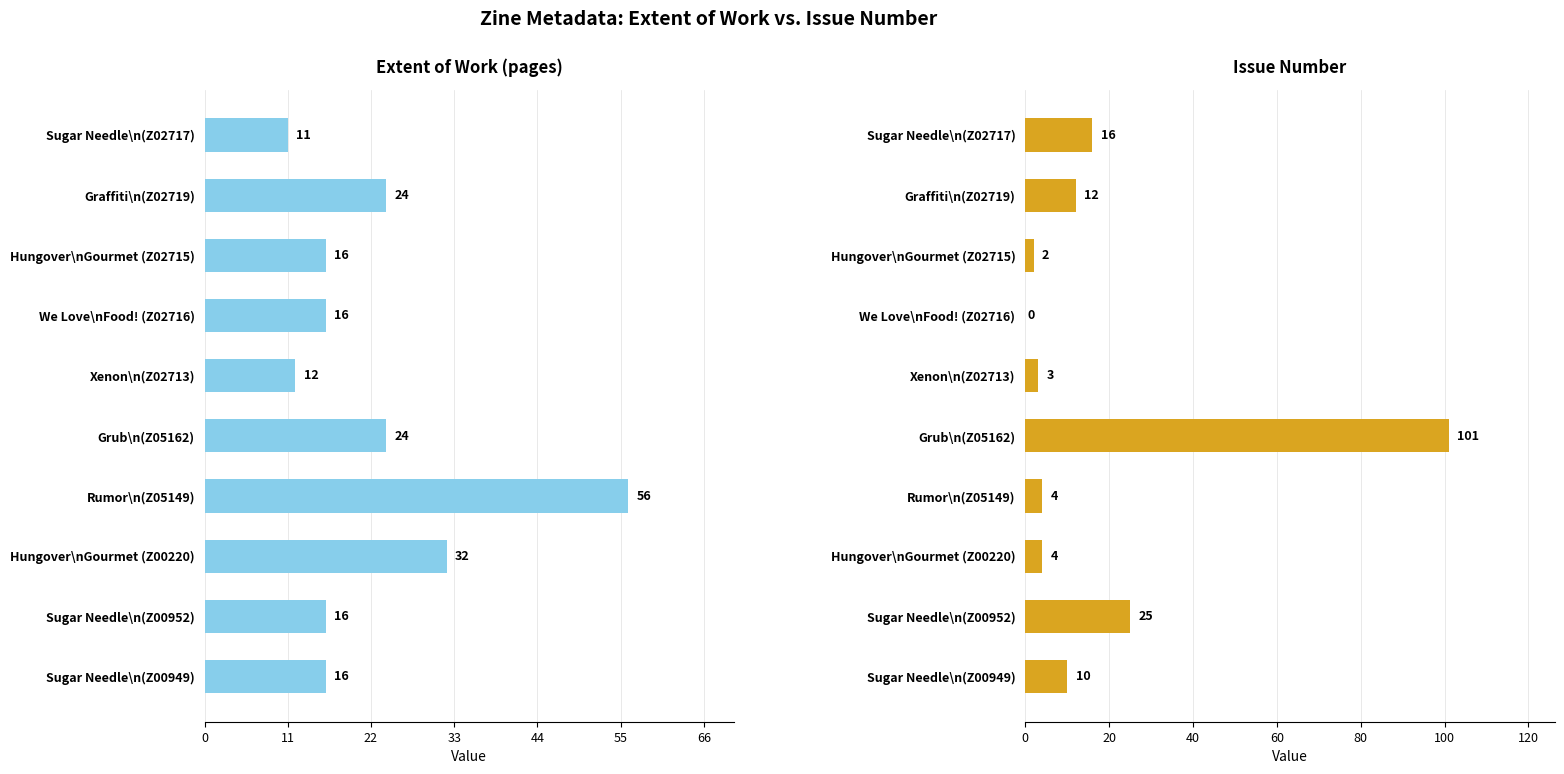

What are all the series names shown in the legend?

Extent of Work (pages), Issue Number